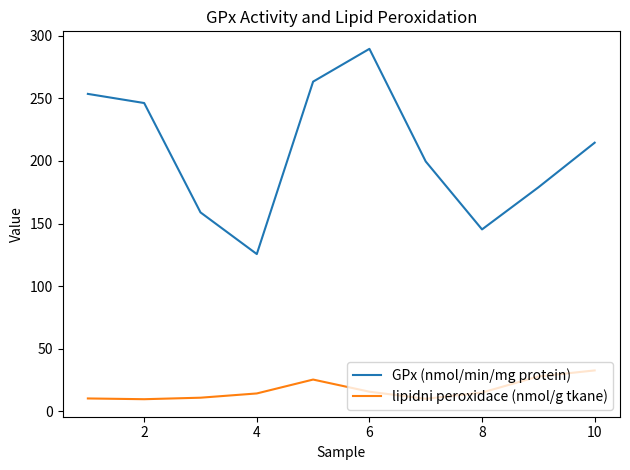

Which series has the largest total across all categories?

GPx (nmol/min/mg protein)